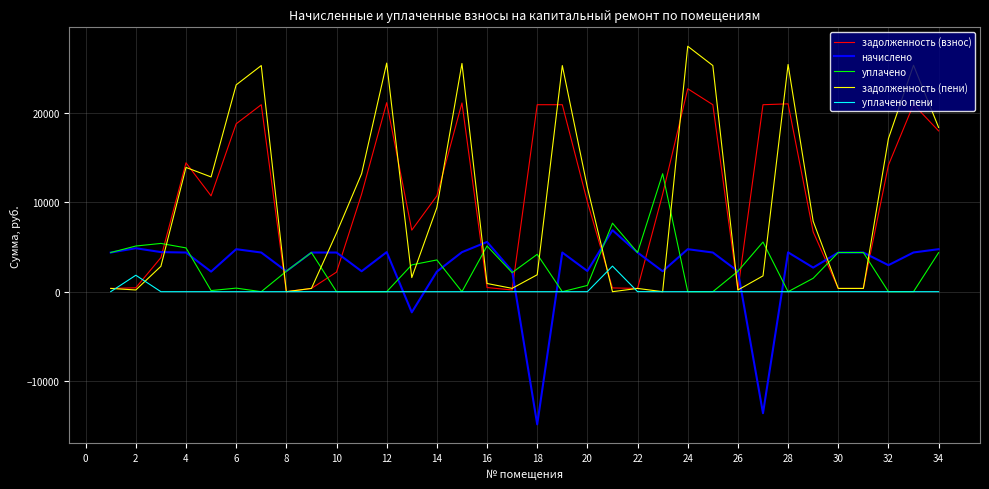

What is the average value of the уплачено series?

2746.6